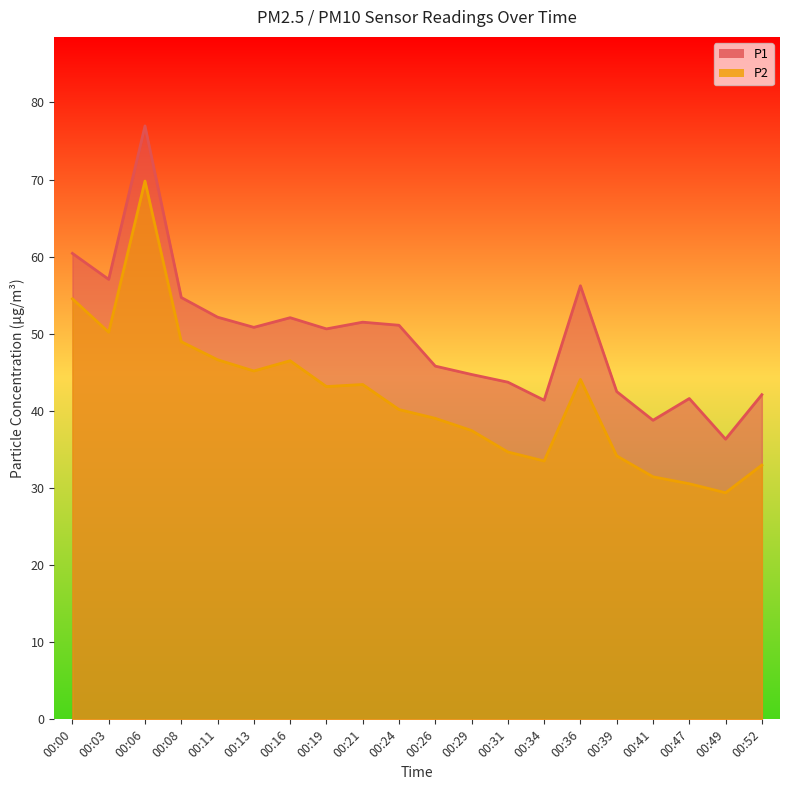

The value of P1 at 00:52 is 20.7. True or false?

False